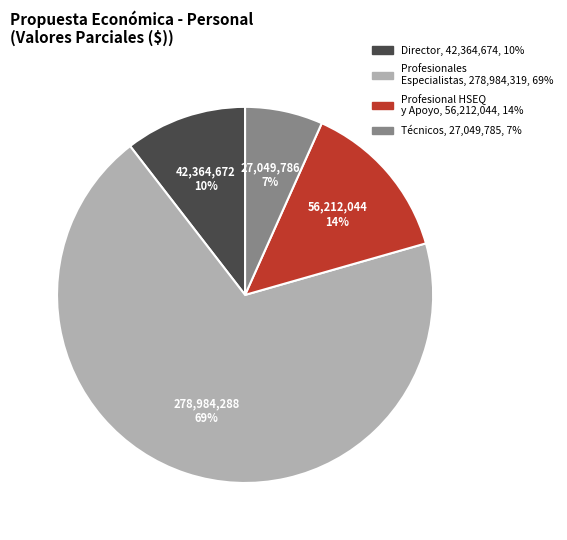

Does any single category account for the majority?

Yes